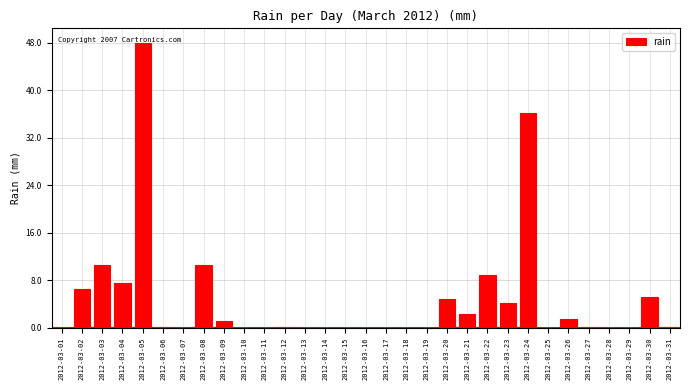

True or false: the data shows 0.2 at 2012-03-27.

True